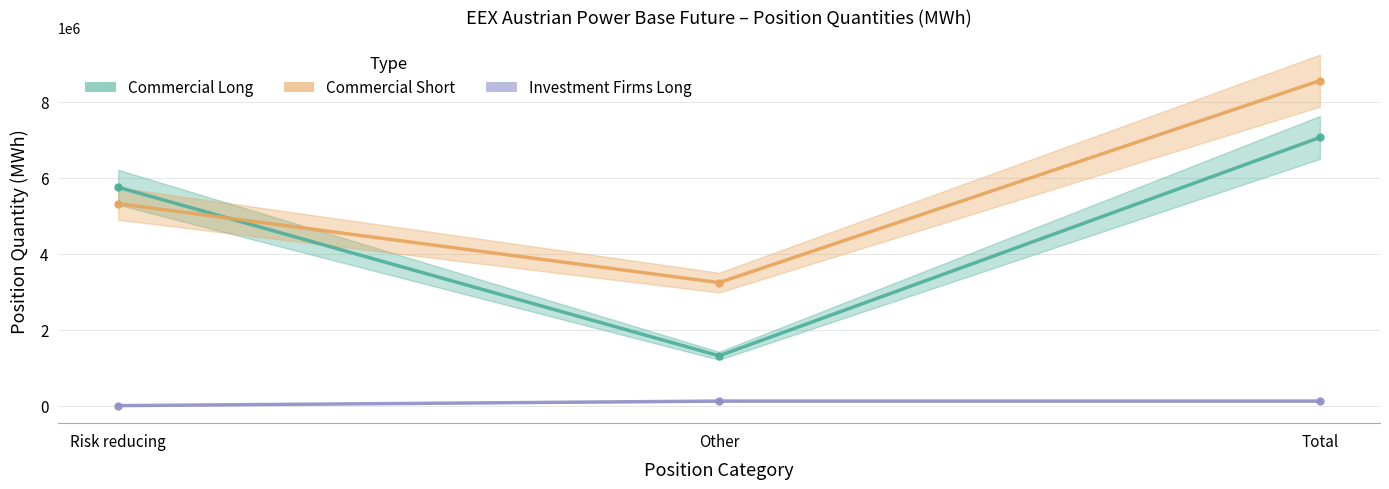

Where does the Commercial Short series first go above 5313704?

Total